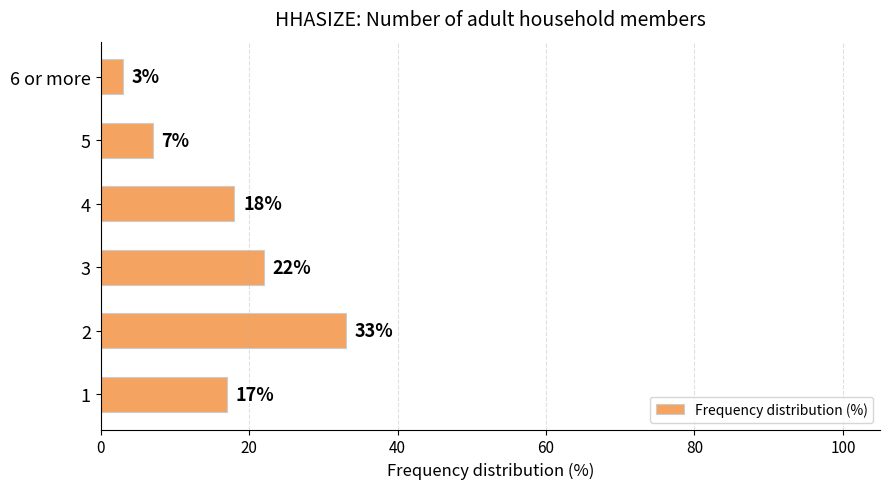

Reading top to bottom, what are all the values shown in this chart?

6 or more=3	5=7	4=18	3=22	2=33	1=17